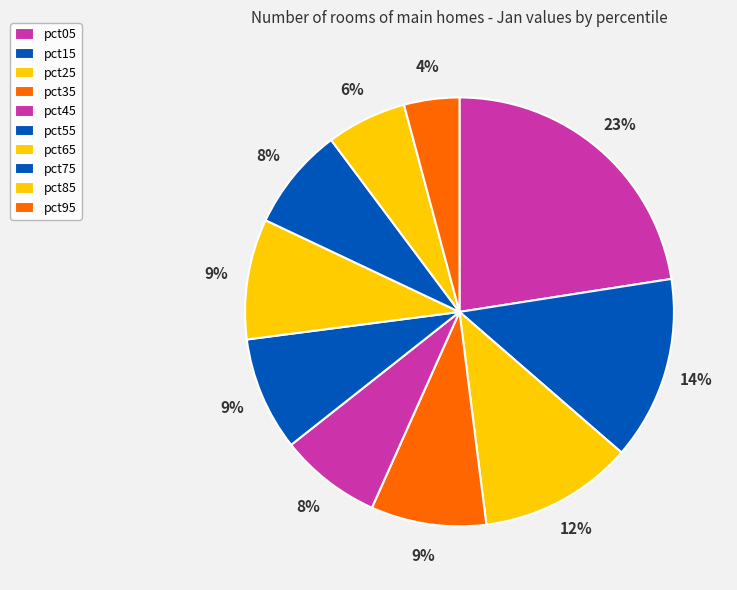

How many slices are in this pie chart?

10